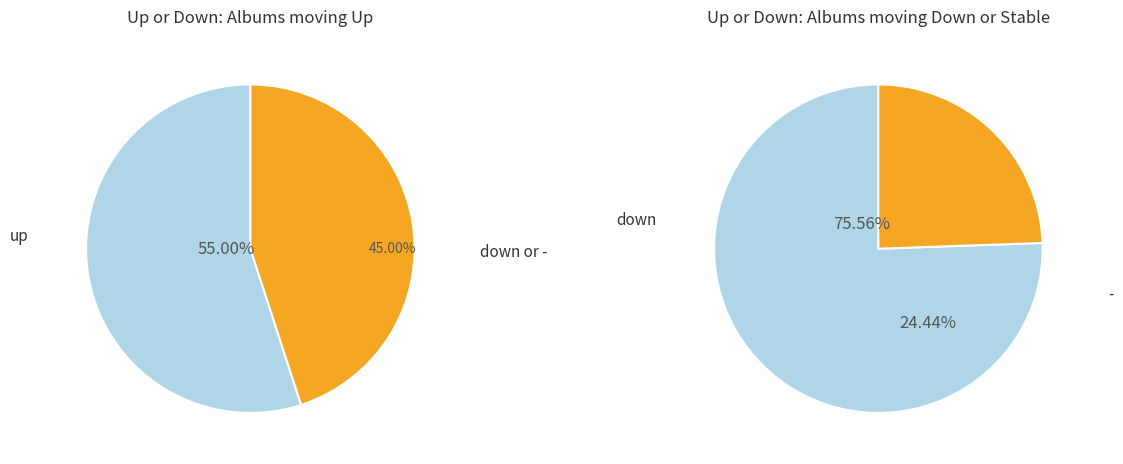

Is there any slice that represents more than half of the pie?

Yes